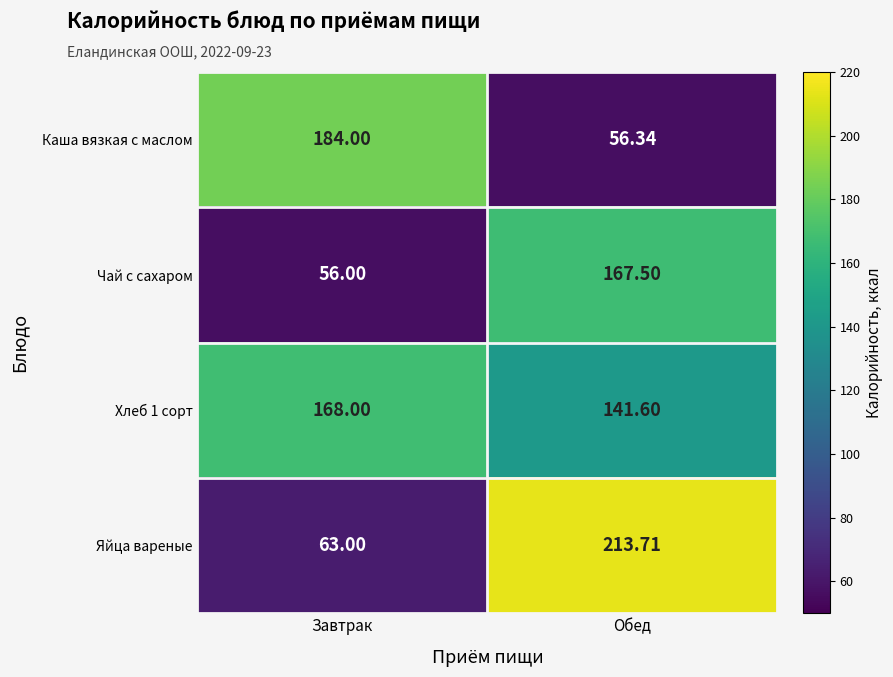

At which category is the sum across all series the highest?

Обед